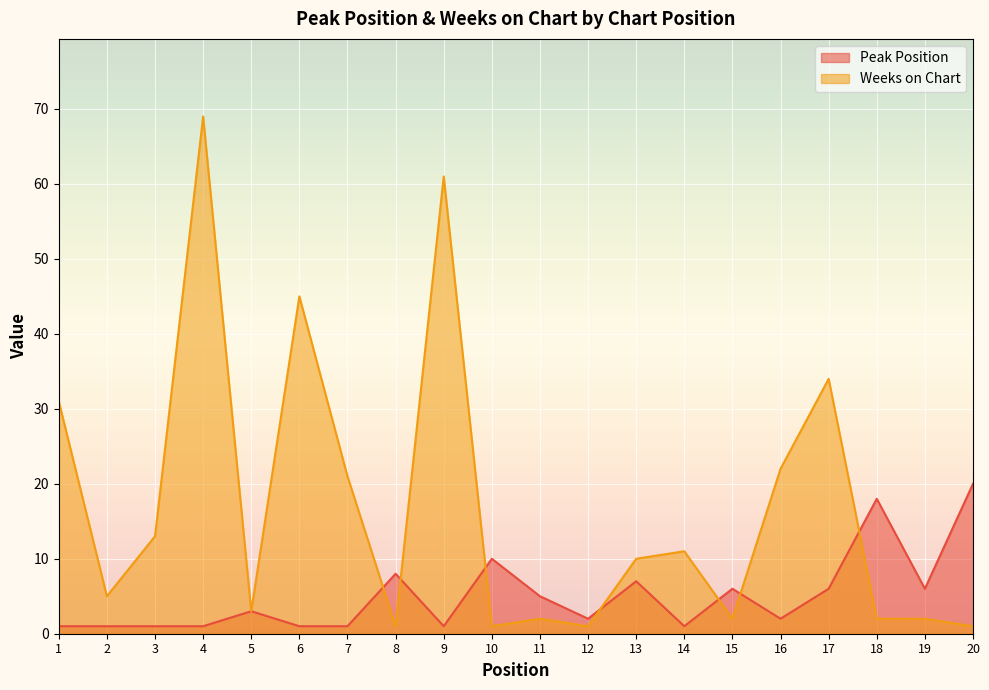

What are all the series names shown in the legend?

Peak Position, Weeks on Chart